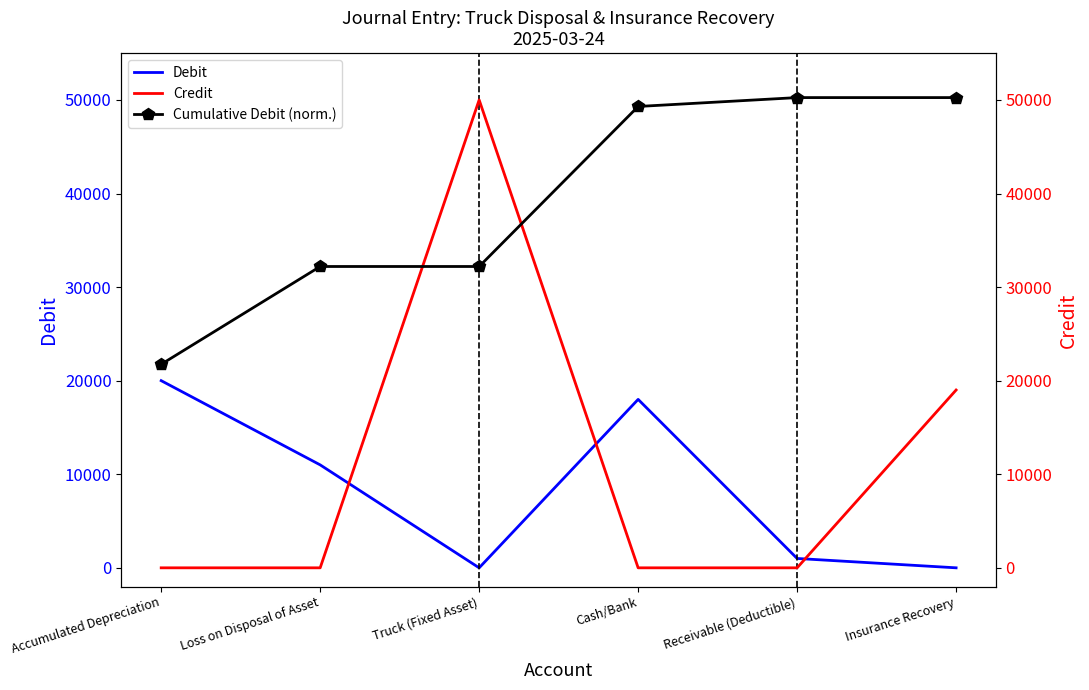

What is the average value of the Credit series?

11500.0